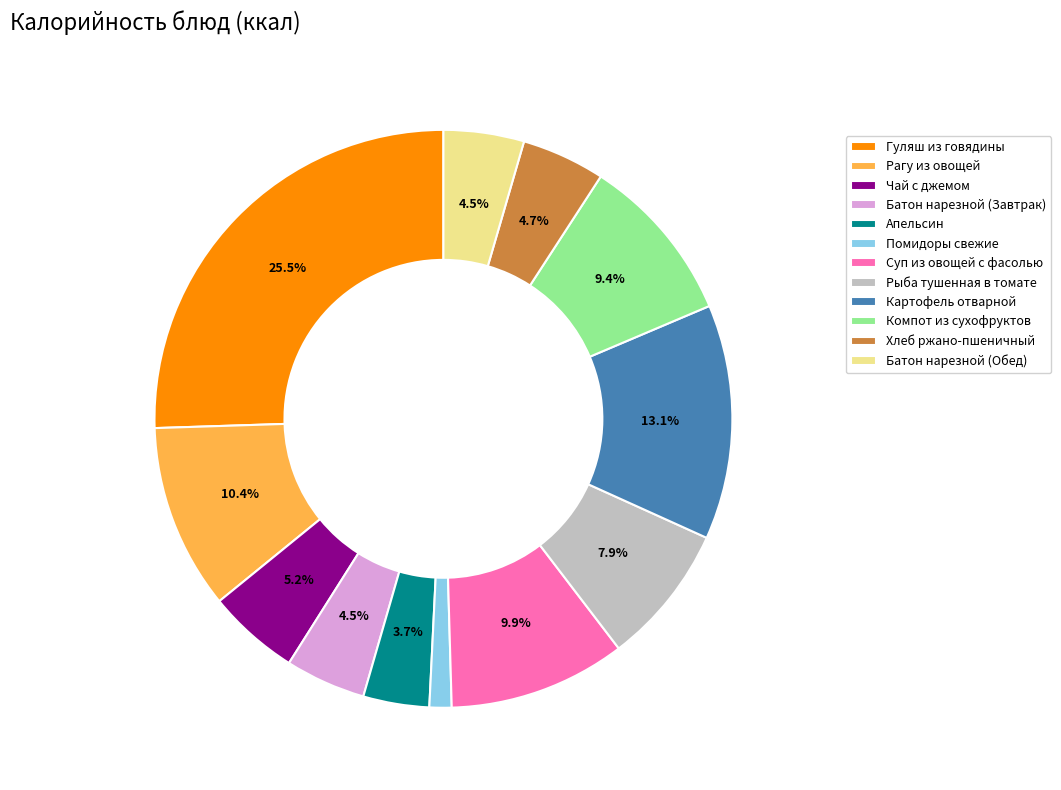

To the nearest percent, what is the difference between the largest and smallest slice percentages?

24%